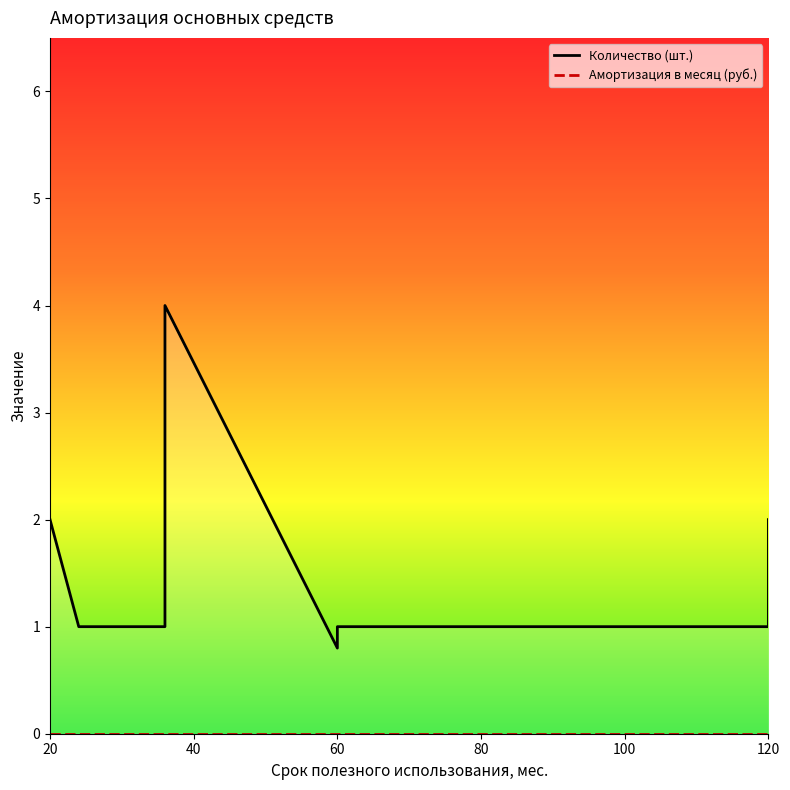

The Quantity series shows 1.4 at 24. True or false?

False